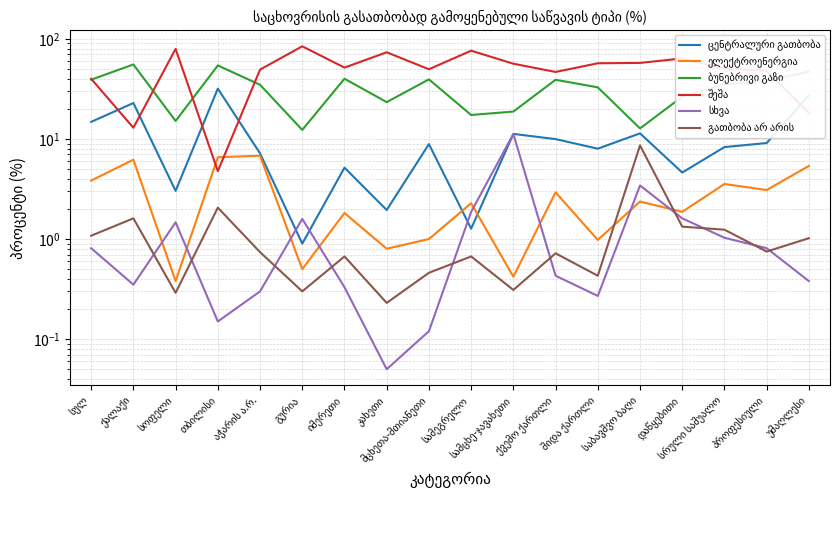

Where is the first local maximum for ცენტრალური გათბობა?

ქალაქი